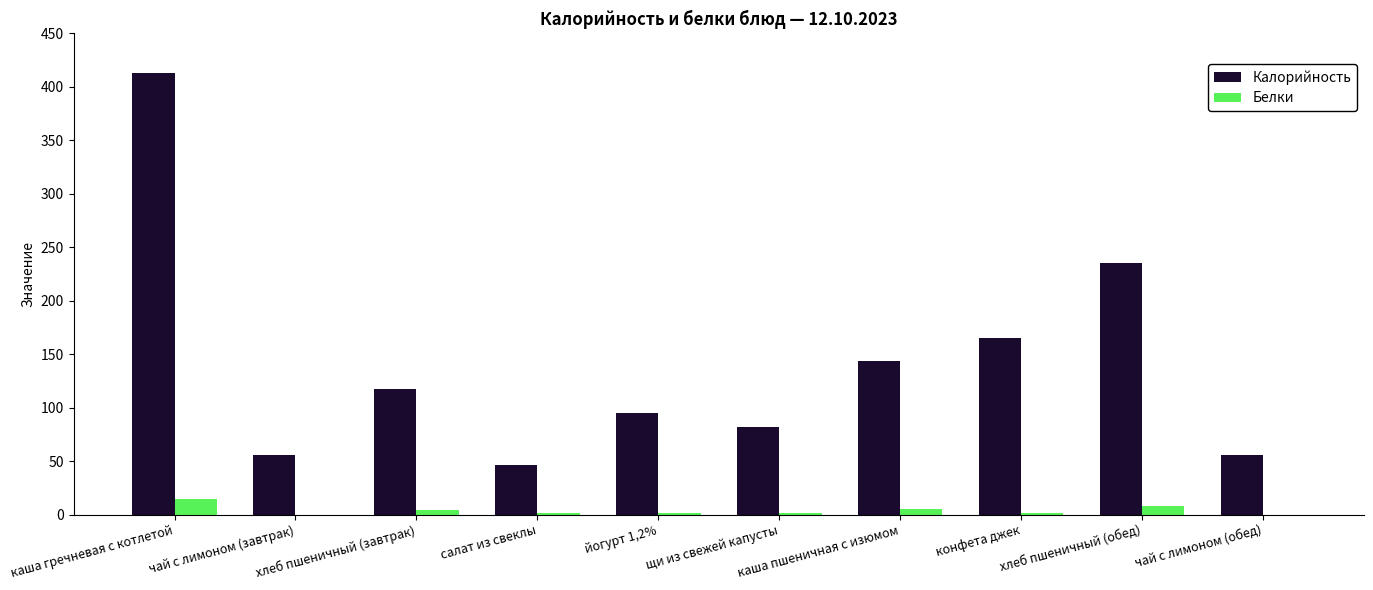

What is the average value of the Калорийность series?

141.0